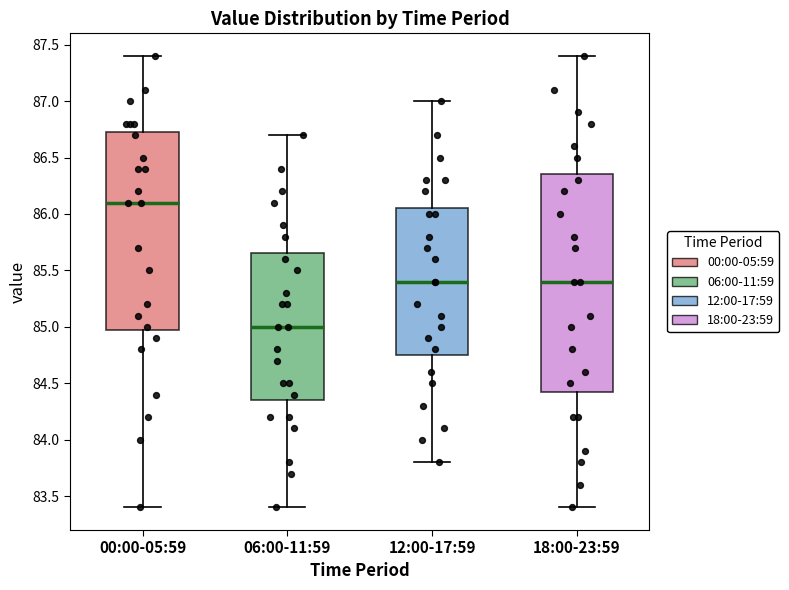

Reading left to right, transcribe this box plot: for each box, give where its median line is, the range the box spans, and where its two whiskers end, as read against the y-axis. The values are not printed on the chart, so give them approximately, as read against the axis.

00:00-05:59: median 86.10, box 85.00 to 86.75, whiskers 83.40 to 87.40
06:00-11:59: median 85.00, box 84.35 to 85.65, whiskers 83.40 to 86.70
12:00-17:59: median 85.40, box 84.75 to 86.05, whiskers 83.80 to 87.00
18:00-23:59: median 85.40, box 84.45 to 86.35, whiskers 83.40 to 87.40